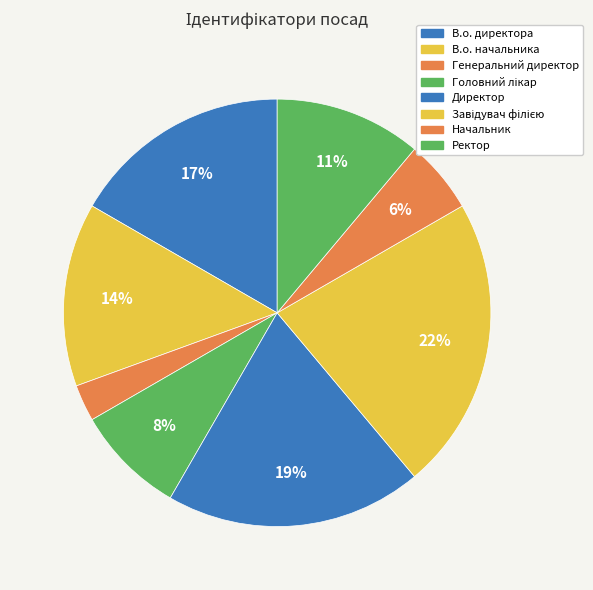

Rank the categories by value from highest to lowest.

Завідувач філією, Директор, В.о. директора, В.о. начальника, Ректор, Головний лікар, Начальник, Генеральний директор